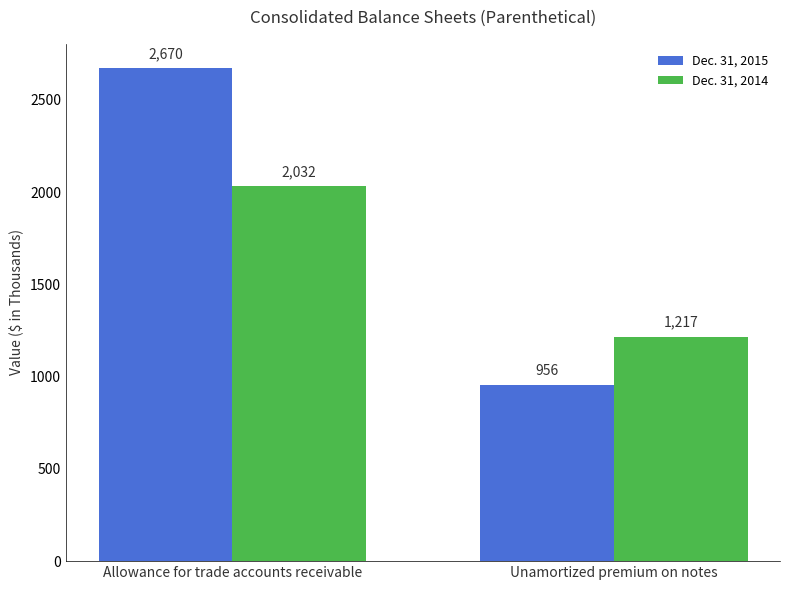

At Allowance for trade accounts receivable, list the series in order from smallest to largest.

Dec. 31, 2014, Dec. 31, 2015